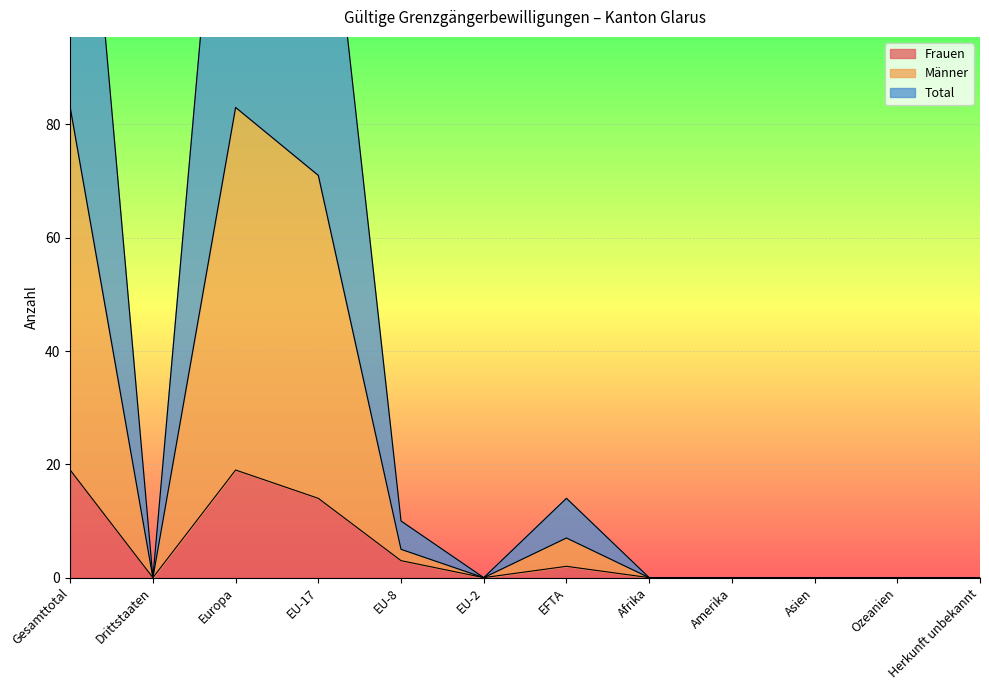

What is the value of the Frauen point at the 1st from the left?

19